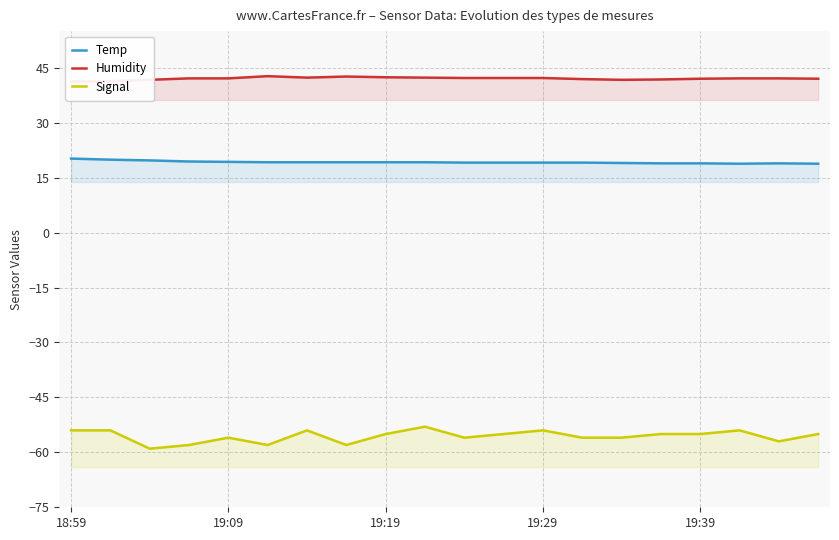

The value of Temp at 11 is 4.5. True or false?

False